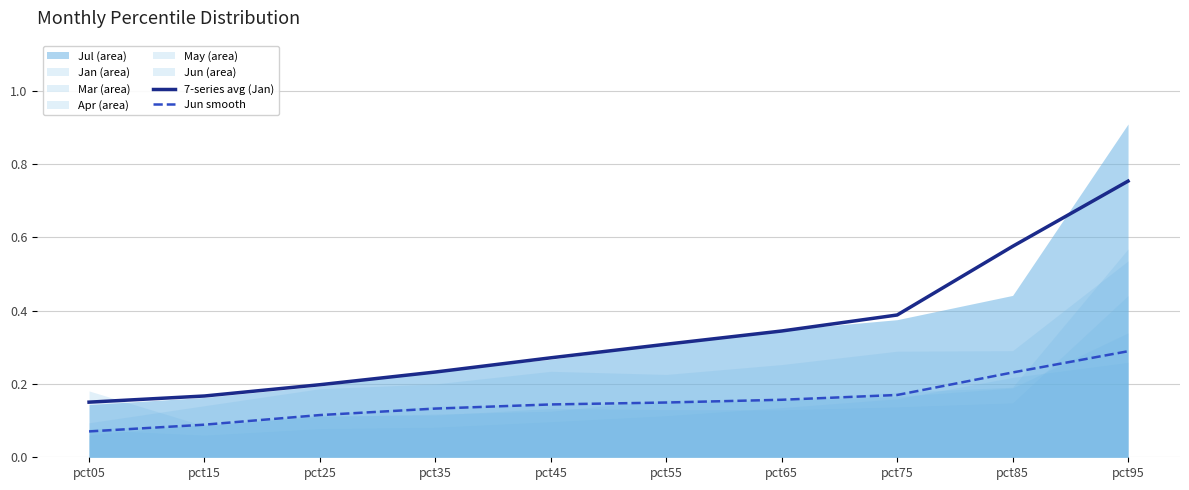

Where is Jun smooth nearest to the value 0?

pct05